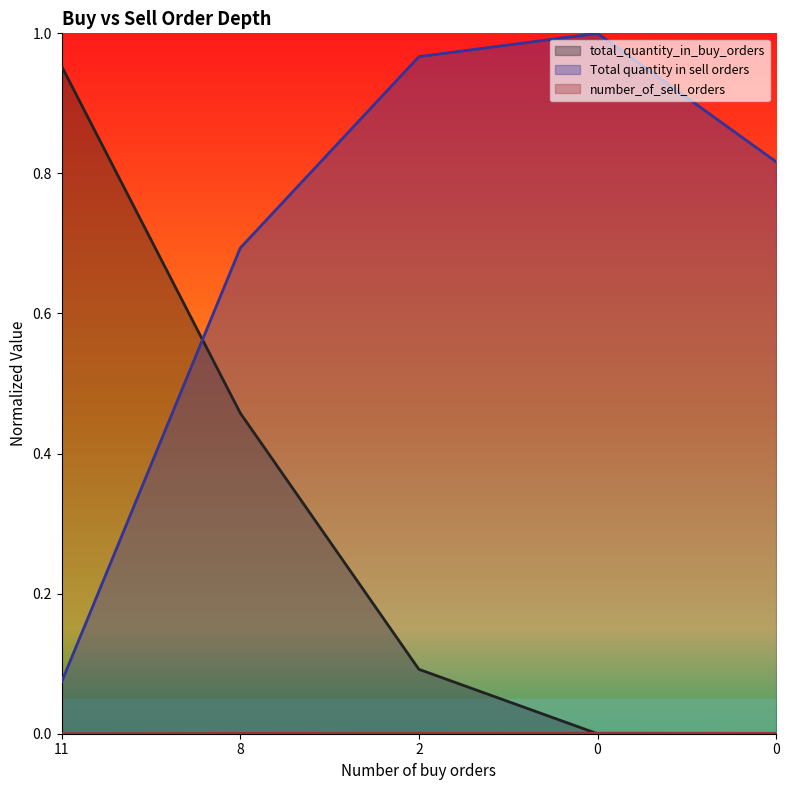

Reading right to left, transcribe all the data shown in this chart.

total_quantity_in_buy_orders: 0=0.0	0=0.0	2=0.1	8=0.5	11=1.0
Total quantity in sell orders: 0=0.8	0=1.0	2=1.0	8=0.7	11=0.1
number_of_sell_orders: 0=0.0	0=0.0	2=0.0	8=0.0	11=0.0